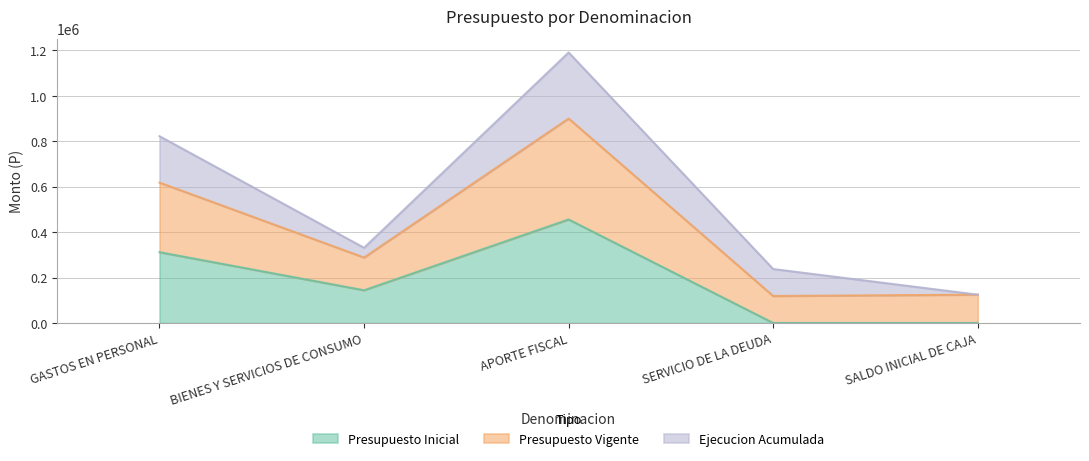

True or false: Presupuesto Inicial and Presupuesto Vigente intersect in this chart.

False